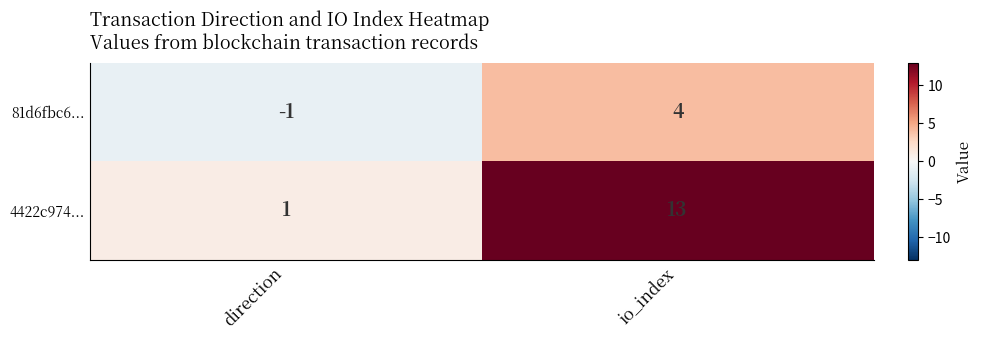

Which category has the lowest value in the 4422c974... series?

direction